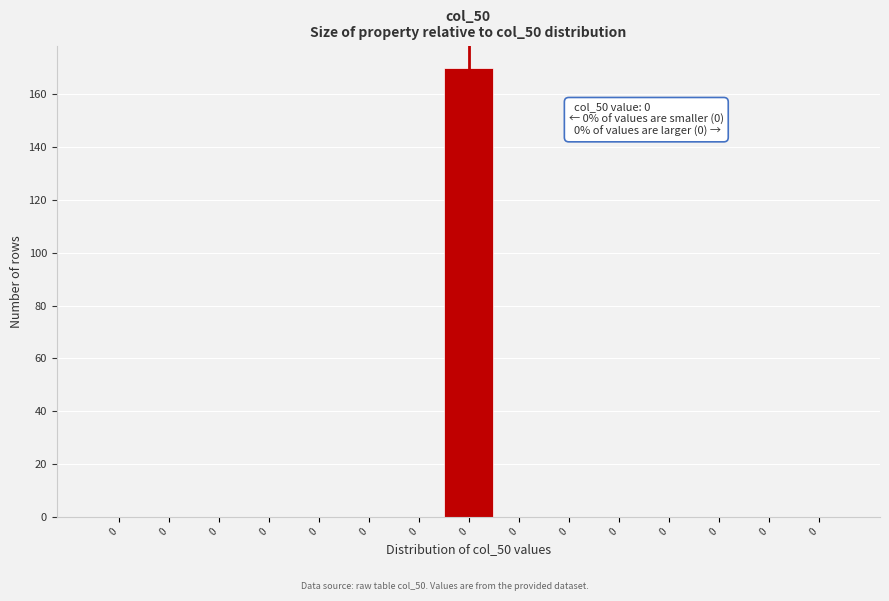

Are the bars horizontal?

No